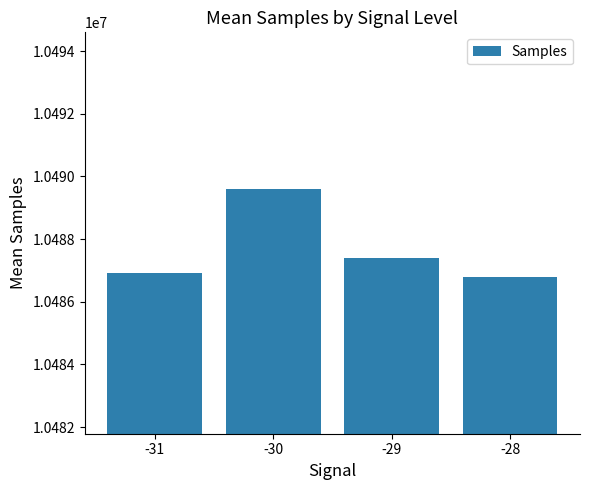

Is it true that the value at -31 is 10486905.0?

True